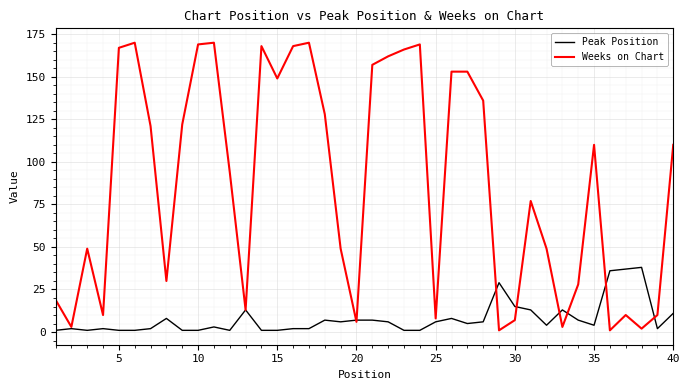

Which series has the largest range (max minus min)?

Weeks on Chart